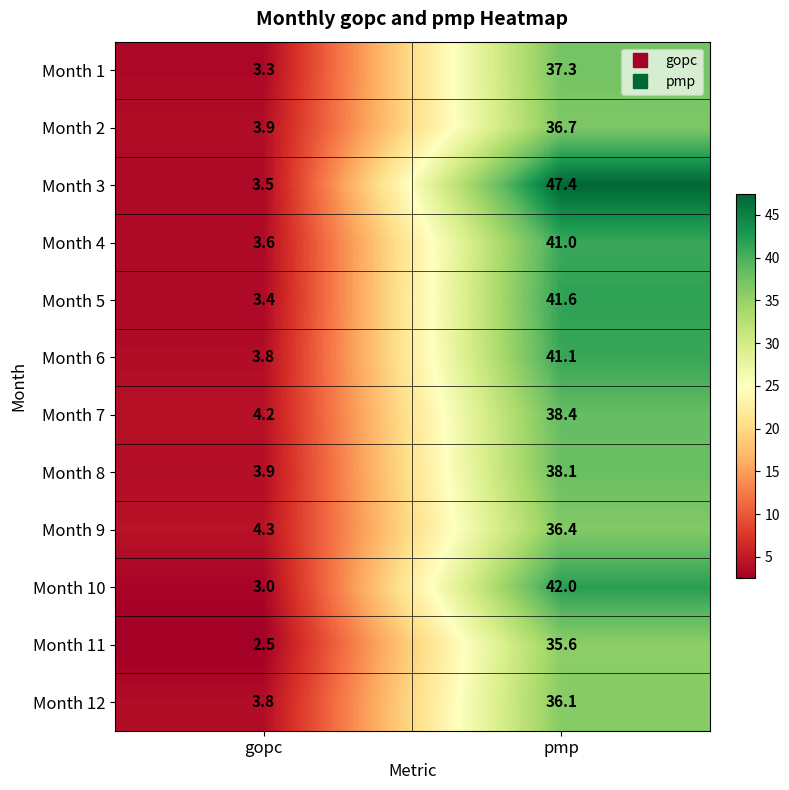

Reading right to left, what are all the values shown in this chart?

Month 1: 37.3	3.3
Month 2: 36.7	3.9
Month 3: 47.4	3.5
Month 4: 41.0	3.6
Month 5: 41.6	3.4
Month 6: 41.1	3.8
Month 7: 38.4	4.2
Month 8: 38.1	3.9
Month 9: 36.4	4.3
Month 10: 42.0	3.0
Month 11: 35.6	2.5
Month 12: 36.1	3.8